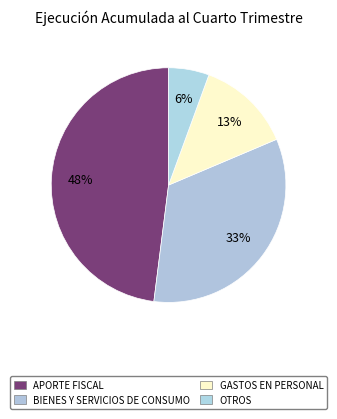

Count the number of slices in the pie.

4